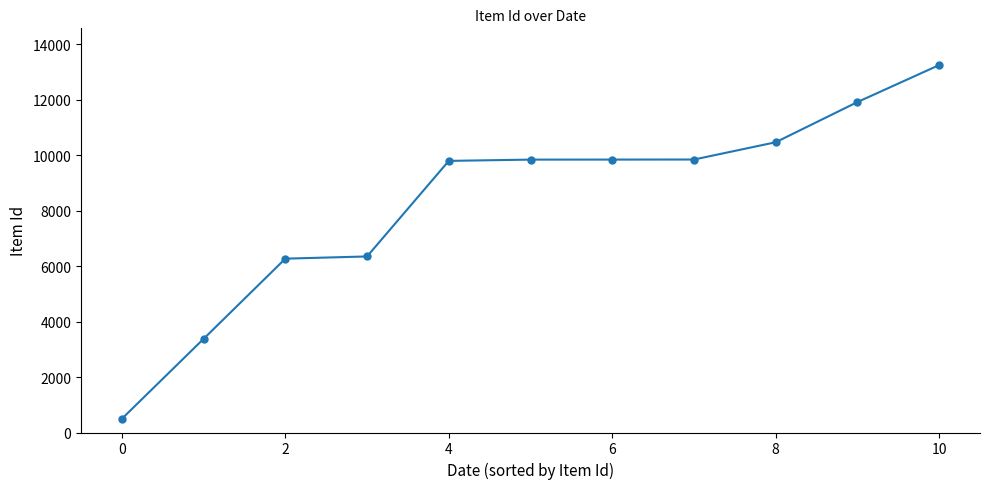

What is the difference between the second highest and second lowest values?

8538